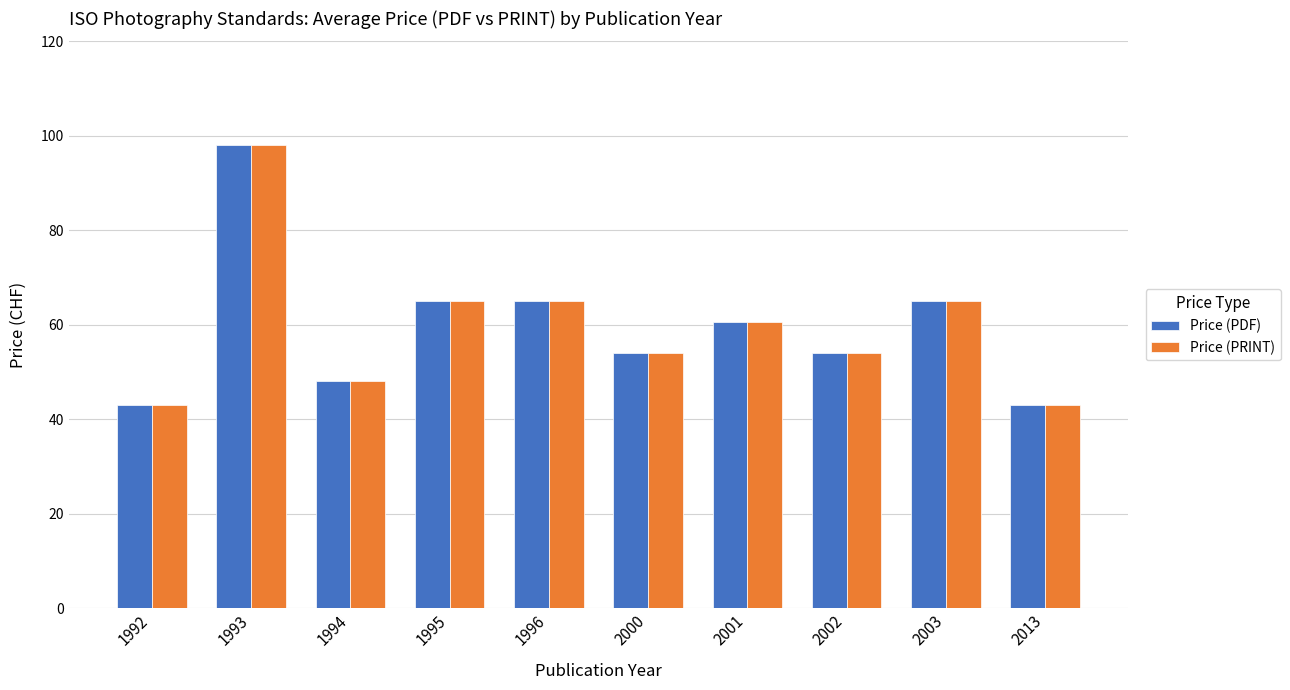

What is the difference between the maximum and minimum values in the Price (PRINT) series?

55.0